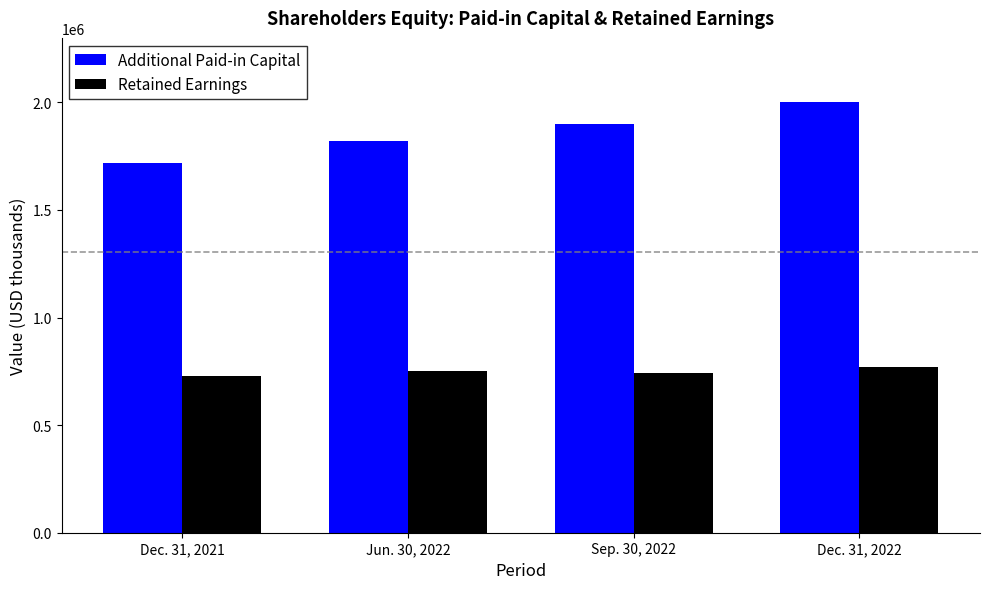

Which series has the largest total across all categories?

Additional Paid-in Capital